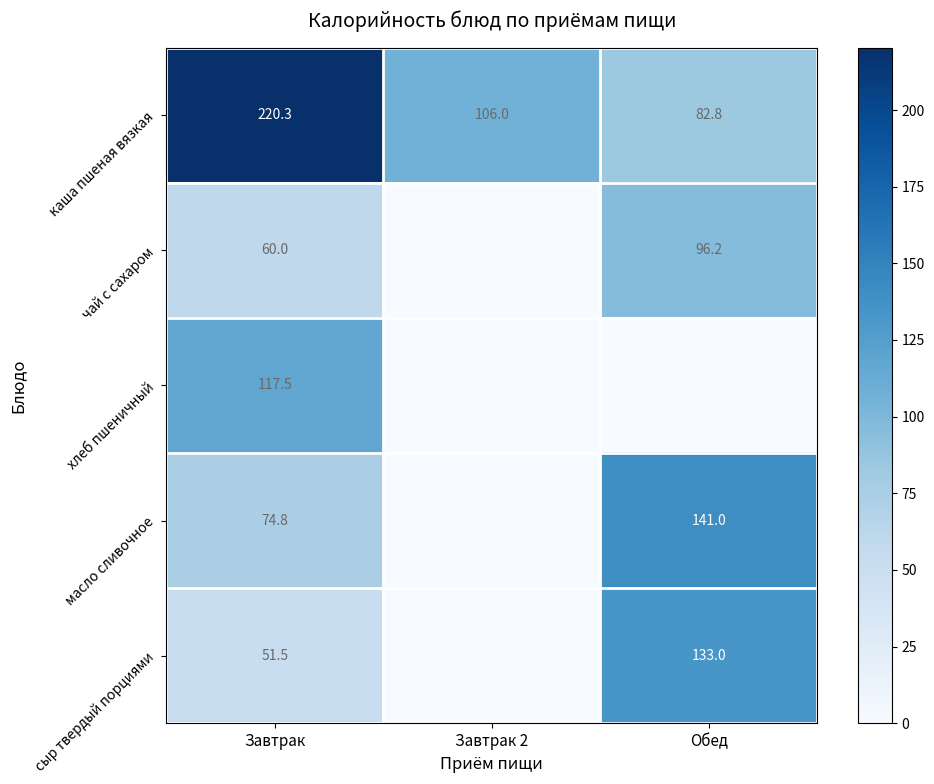

The value of сыр твердый порциями at Обед is 133.0. True or false?

True